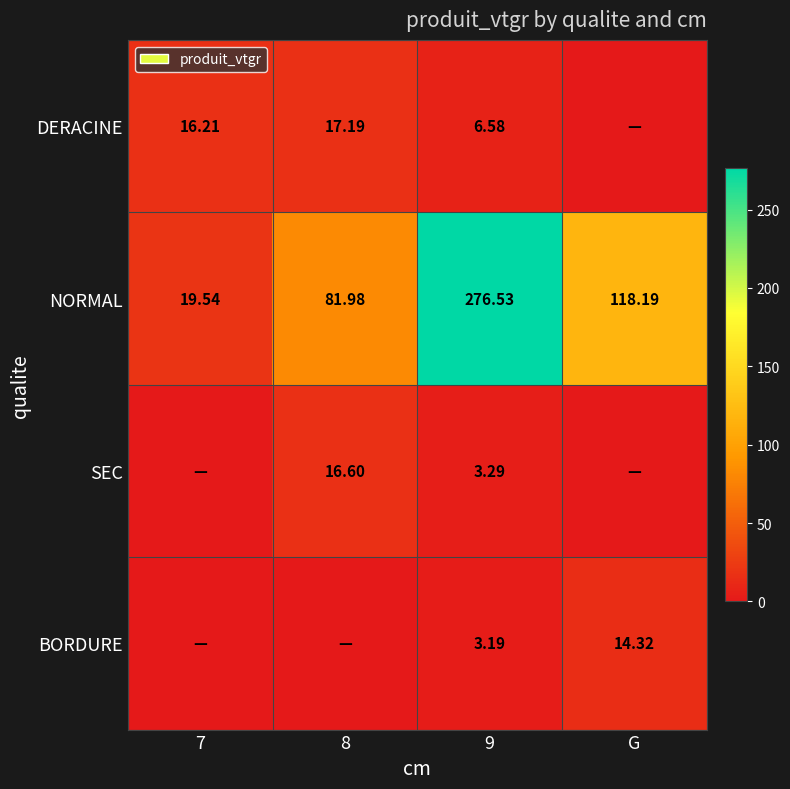

Which has a higher value, 9 or 8?

8